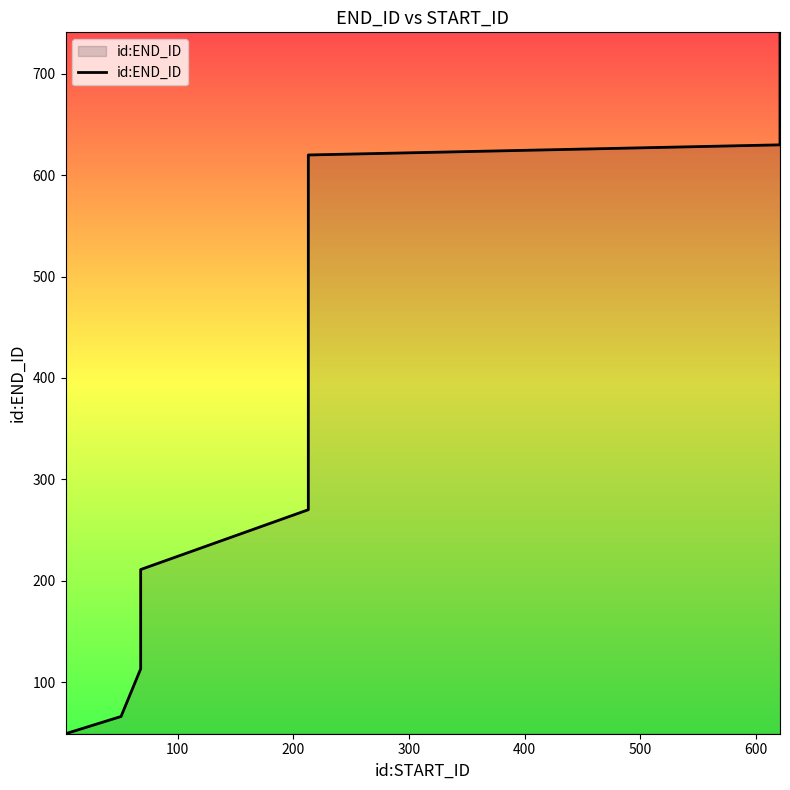

How many distinct data groups are displayed?

1